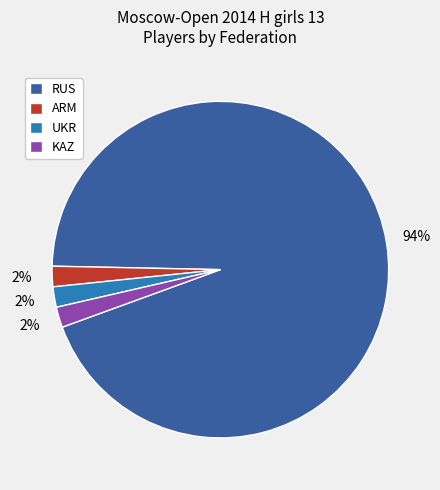

True or false: RUS accounts for 94% of the total.

True